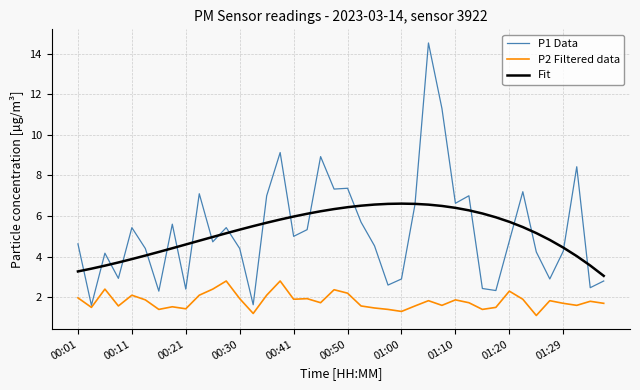

Which series has the largest range (max minus min)?

P1 Data